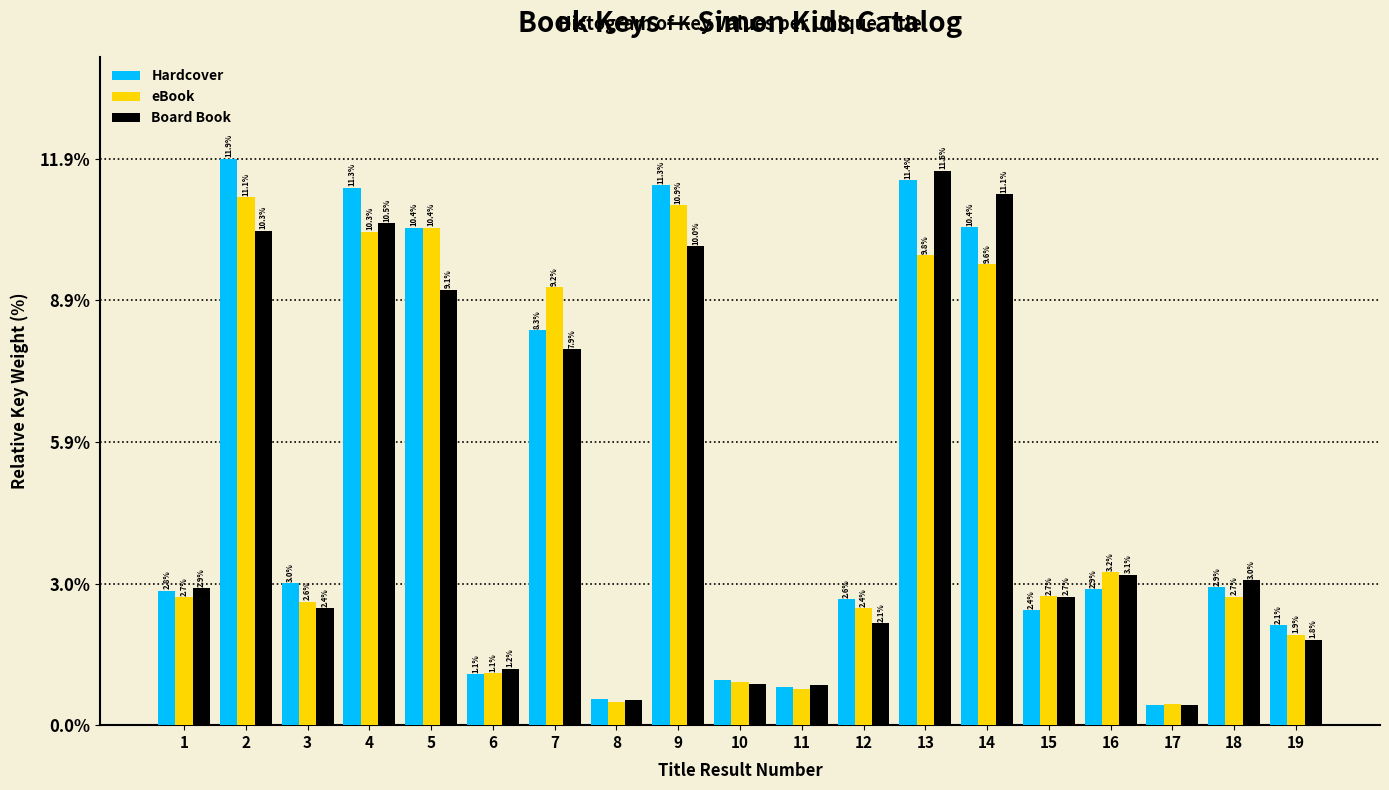

Between 4 and 15, which series saw the biggest shift?

Hardcover